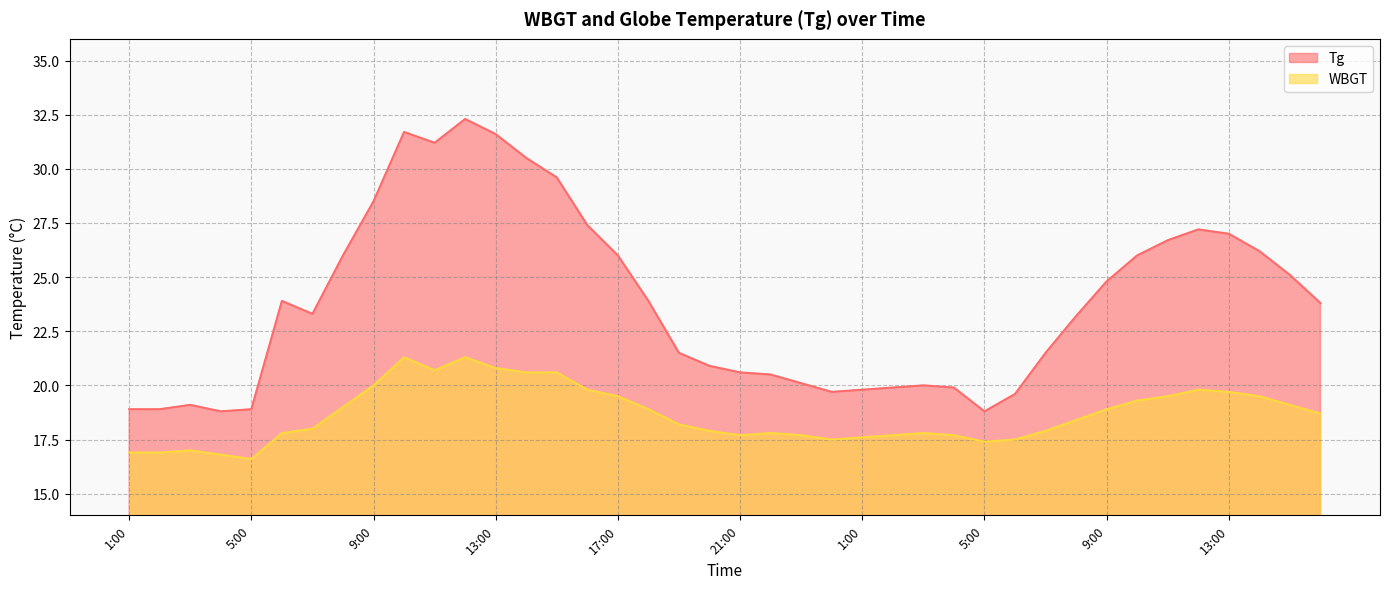

How many lines are shown in the chart?

2